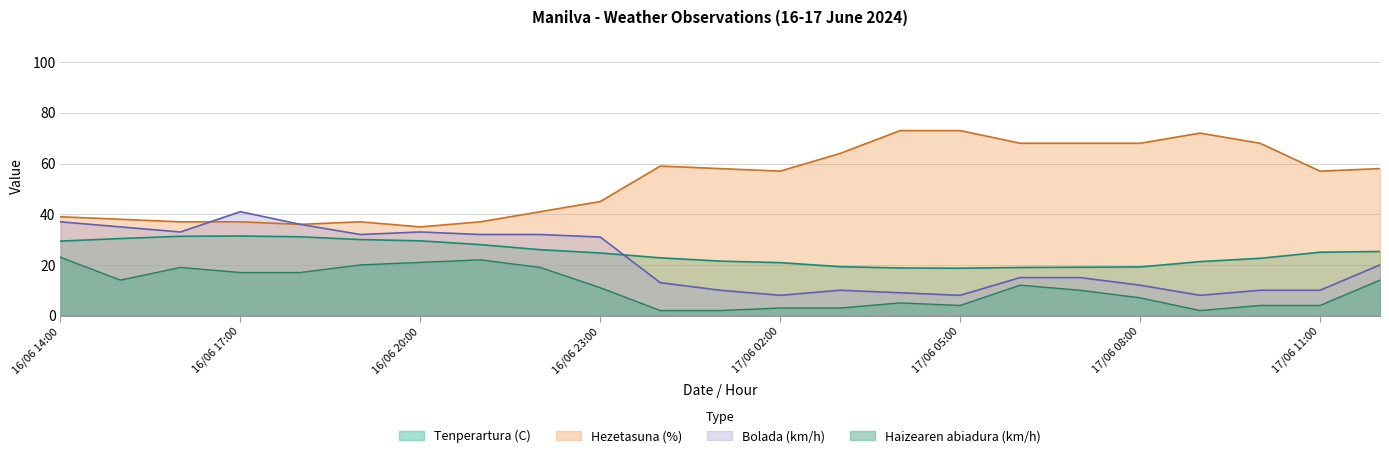

Where is the first local minimum for Tenperartura (C)?

17/06 05:00